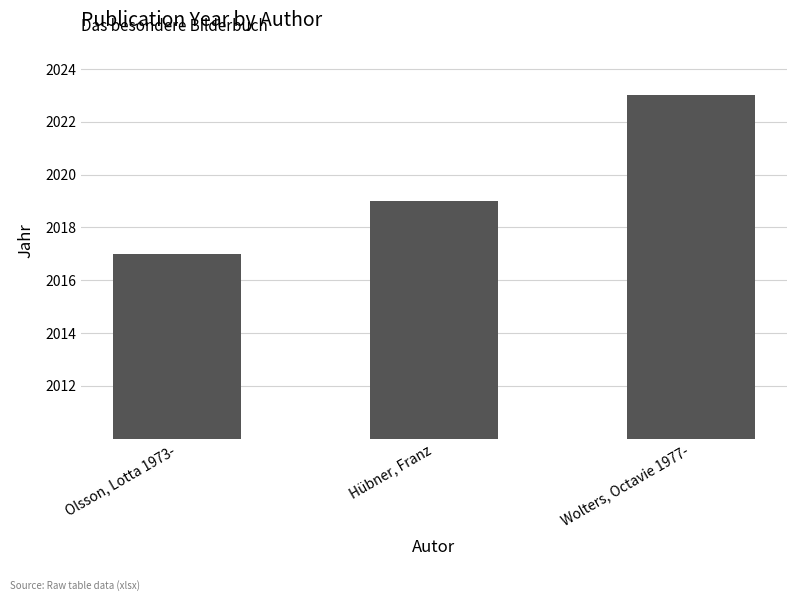

Does the chart contain stacked bars?

No